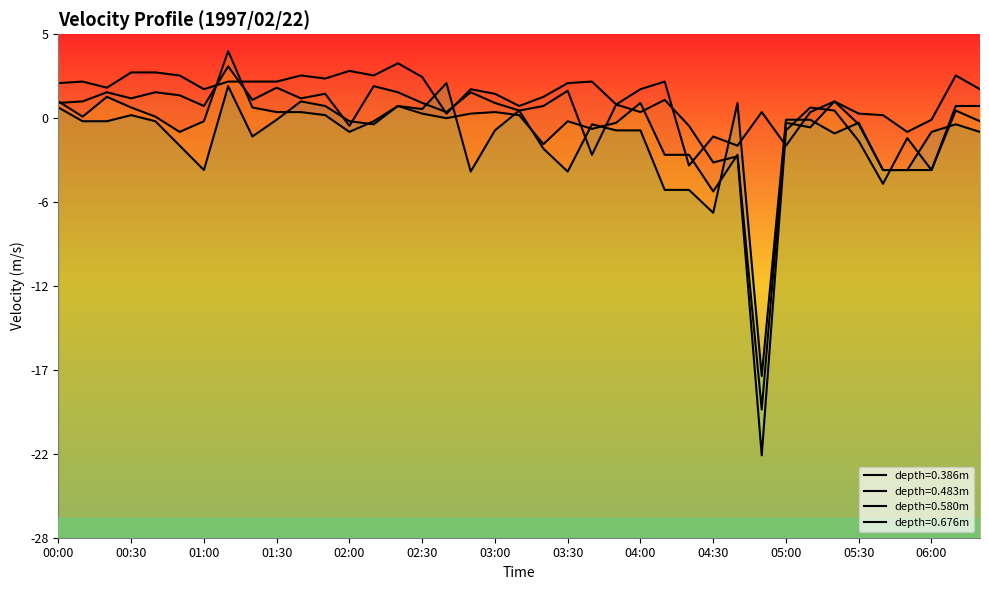

What are all the series names shown in the legend?

0.386, 0.483, 0.580, 0.676